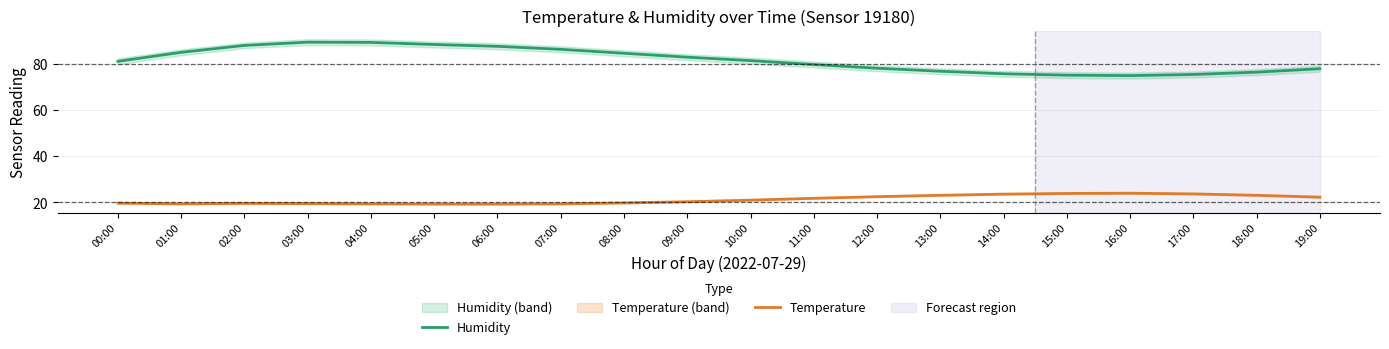

What is the label of the 7th point from the right?

13:00